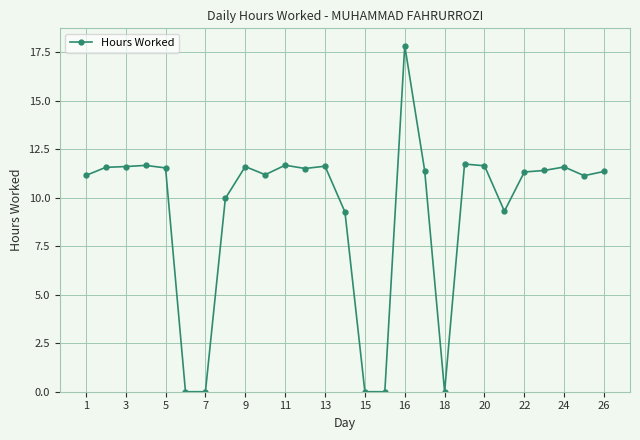

What is the greatest value displayed?

17.8